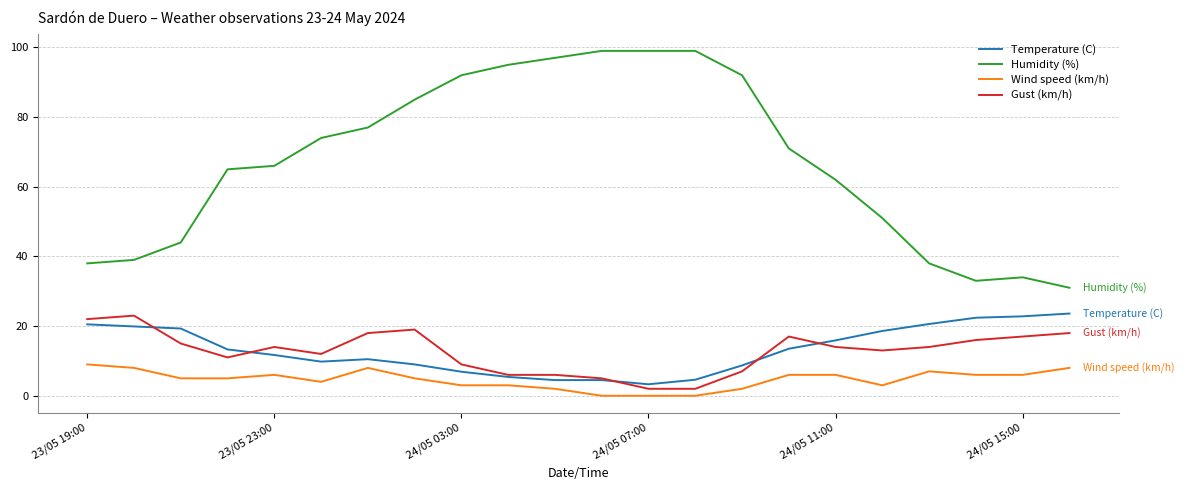

How many series are shown in this chart?

4